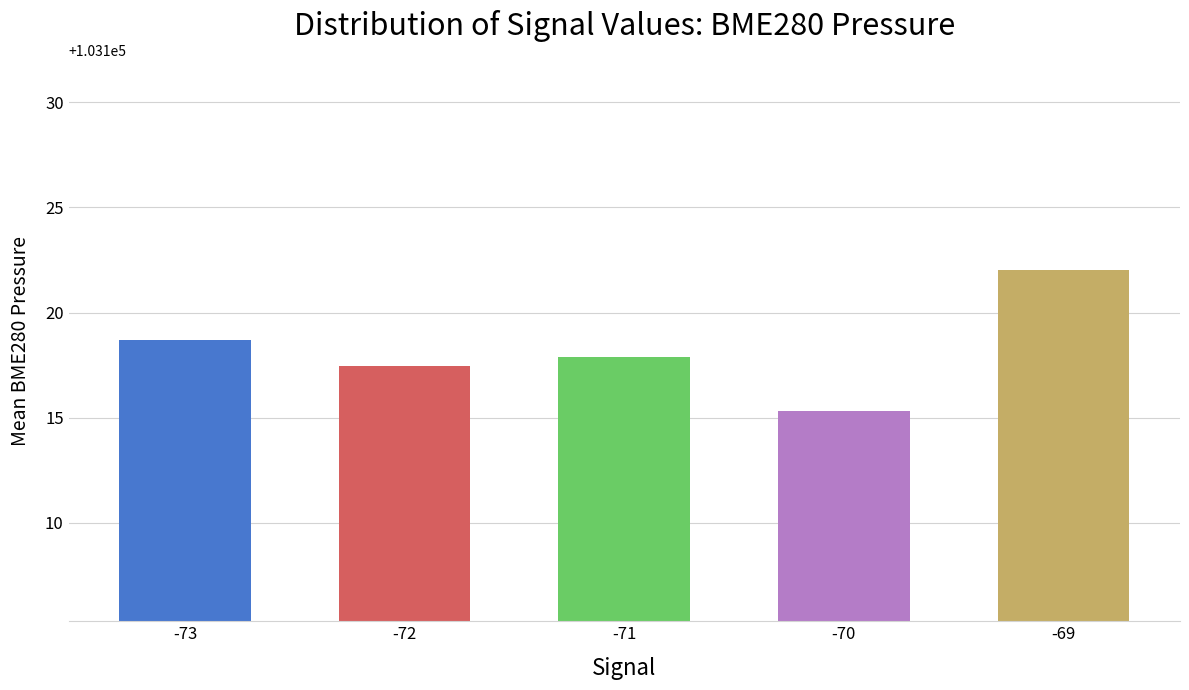

Which label corresponds to the smallest value in the chart?

-70